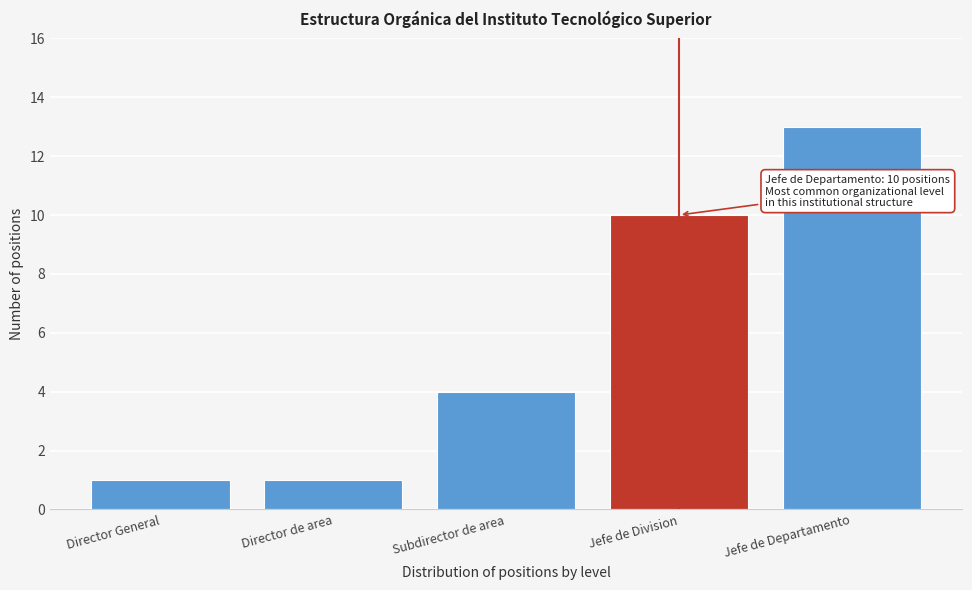

Reading left to right, extract all data points from this chart.

1	1	4	10	13